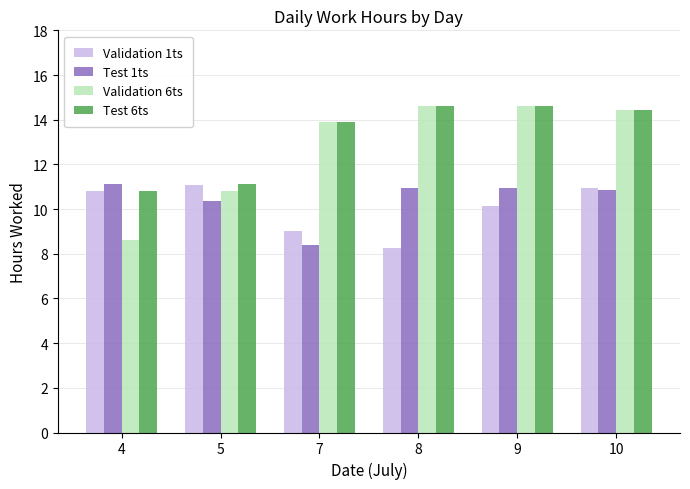

The Test 6ts series shows 18.5 at 5. True or false?

False